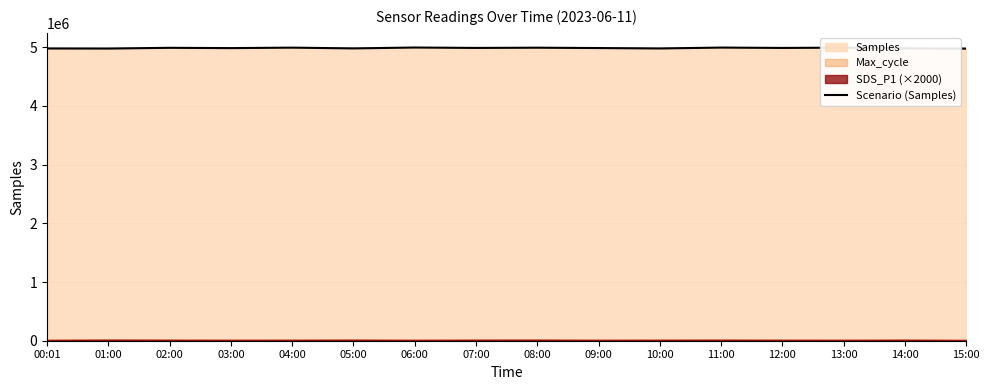

What is the average value?

4985936